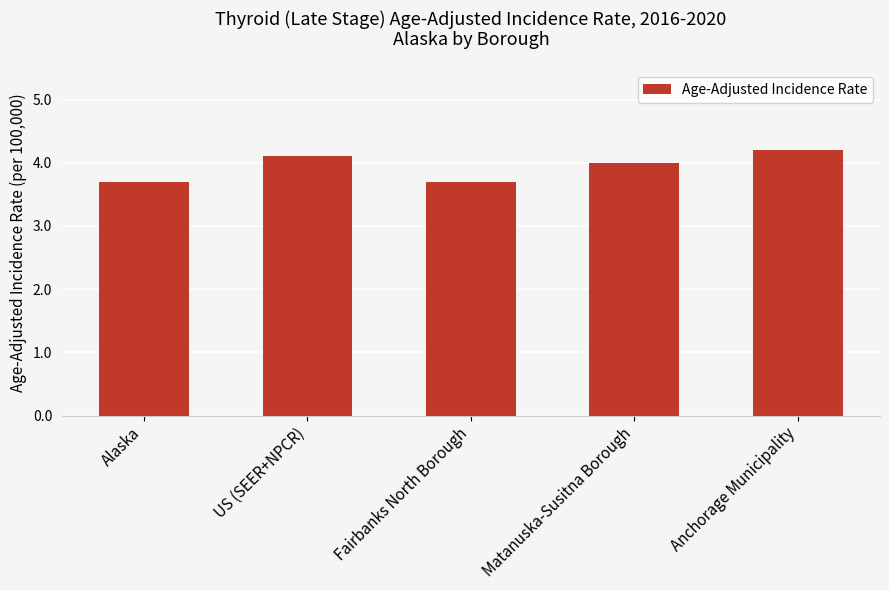

What is the change in value from US (SEER+NPCR) to Fairbanks North Borough?

-0.4